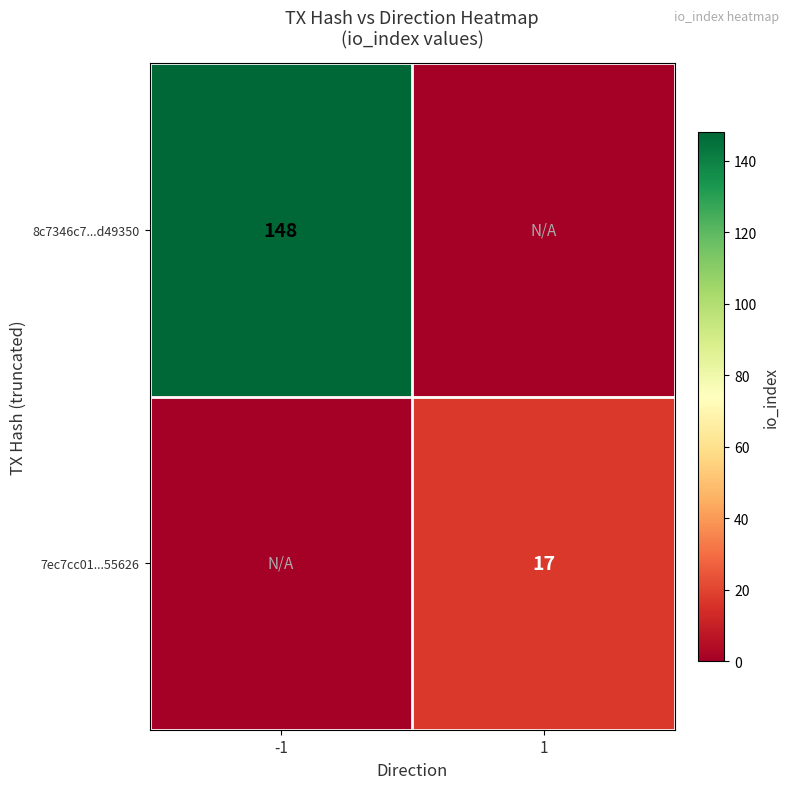

Which label corresponds to the smallest value in the chart?

1